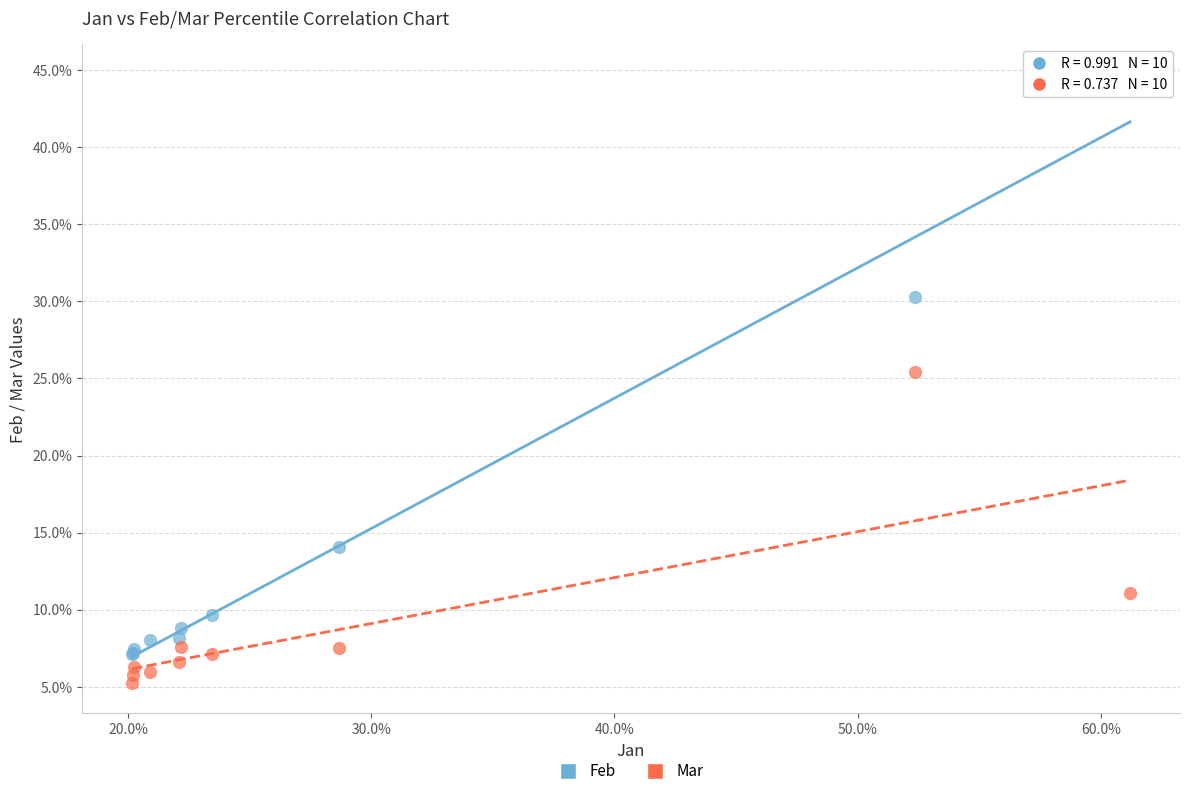

What are all the series names shown in the legend?

Feb, Mar